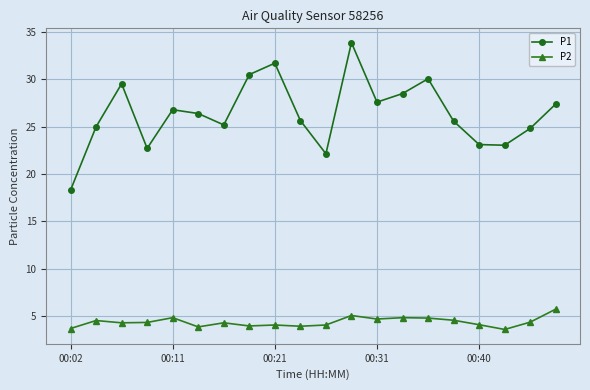

Which series has the largest total across all categories?

P1